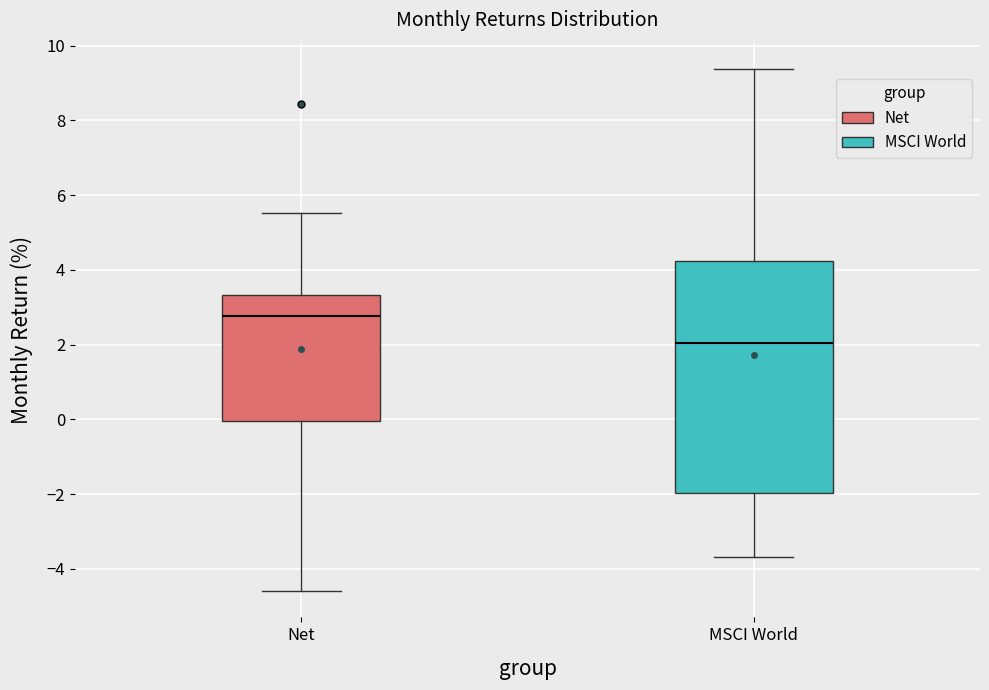

Reading left to right, read every box against the y-axis: the position of its median line, the range the box covers, and the ends of its whiskers. The values are not printed on the chart, so give them approximately, as read against the axis.

Net: median 2.8, box 0.0 to 3.4, whiskers -4.6 to 5.6
MSCI World: median 2.0, box -2.0 to 4.2, whiskers -3.6 to 9.4